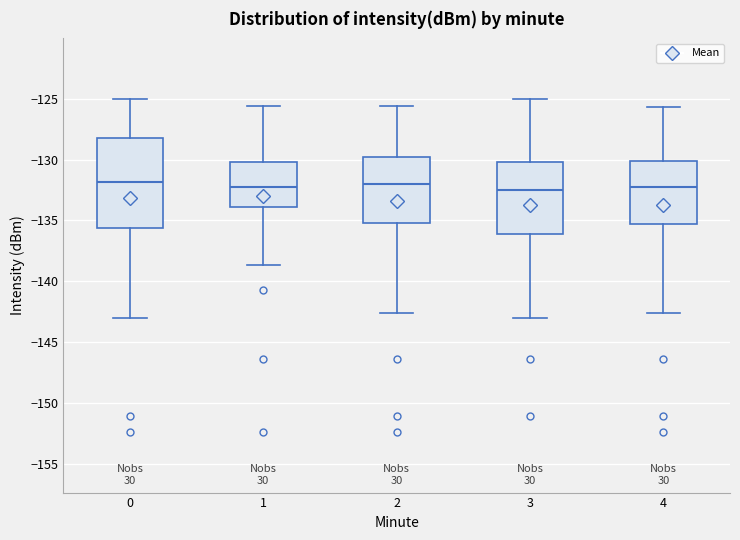

Where does the median line of the box at x = 3 sit on the y-axis? The values are not printed on the chart, so give them approximately, as read against the axis.

-132.5